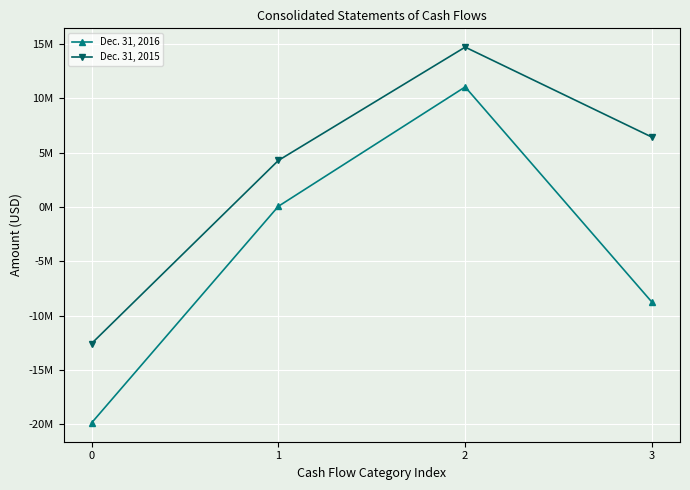

Reading left to right, what are all the values shown in this chart?

Dec. 31, 2016: -19863680	63272	11045157	-8755251
Dec. 31, 2015: -12561861	4281470	14707375	6426984